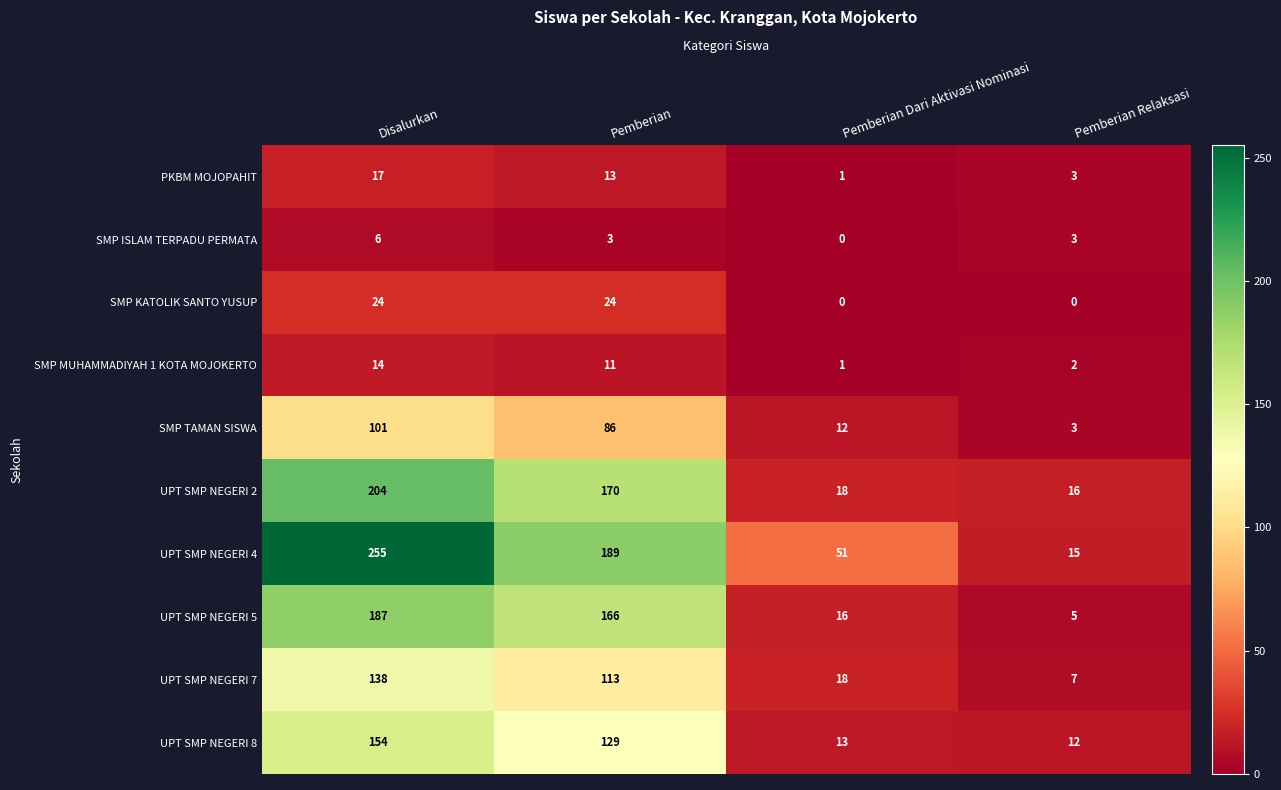

What is the highest value of the UPT SMP NEGERI 7 series?

138